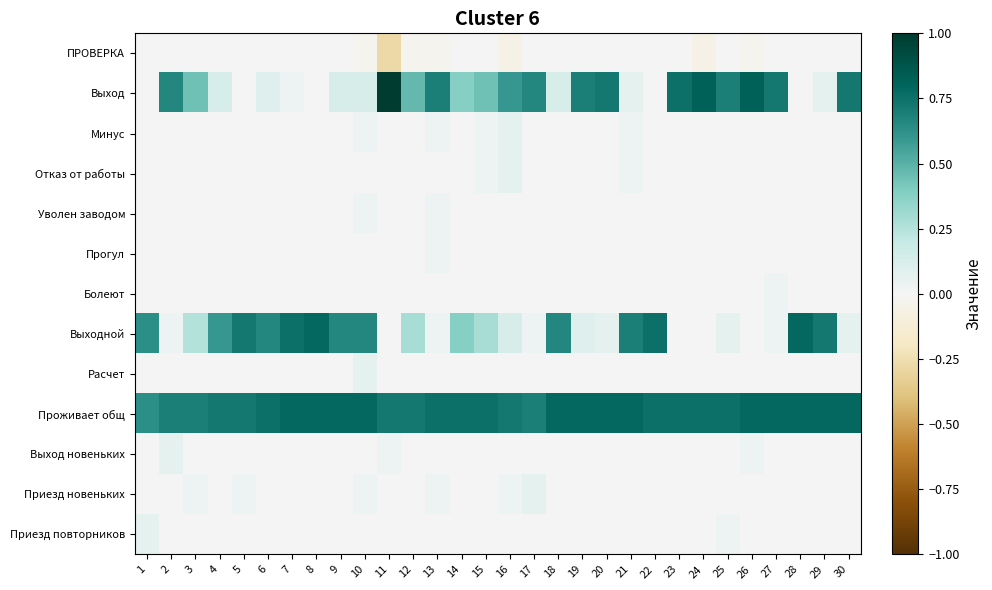

At how many categories does at least one series exceed 0?

30